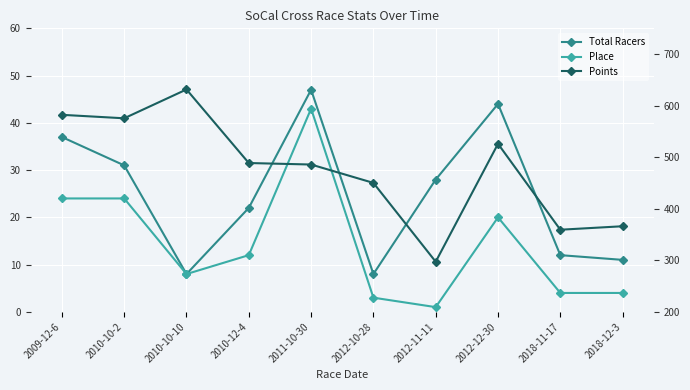

The Points series shows 226.6 at 2018-12-3. True or false?

False